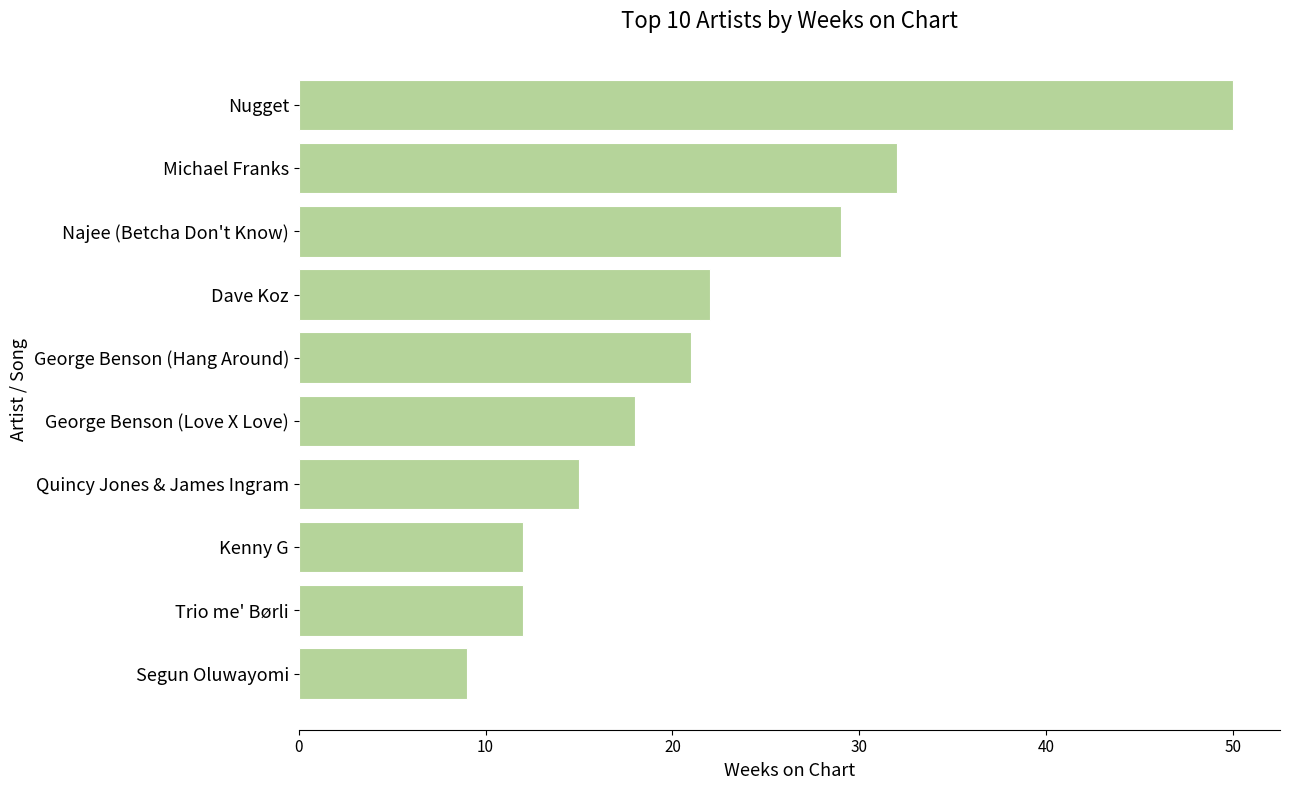

Is it true that the value at Najee (Betcha Don't Know) is 15?

False